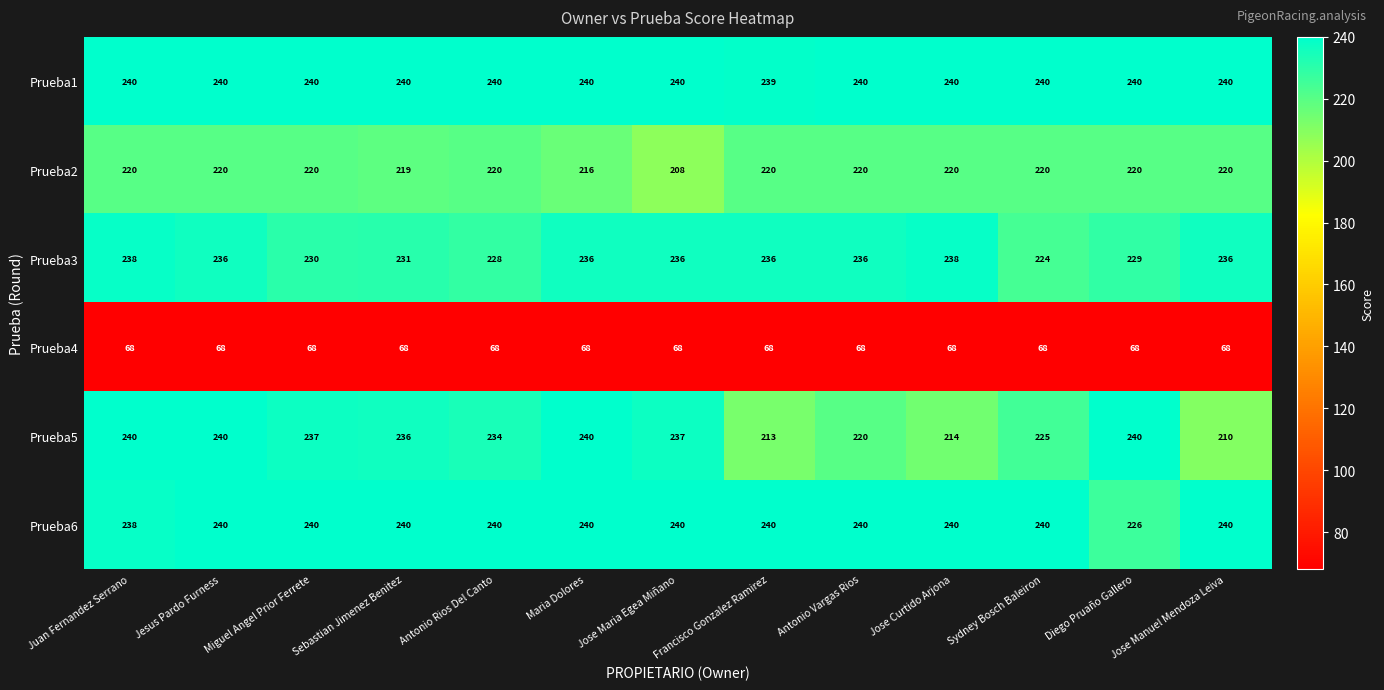

At how many categories does at least one series exceed 144?

13